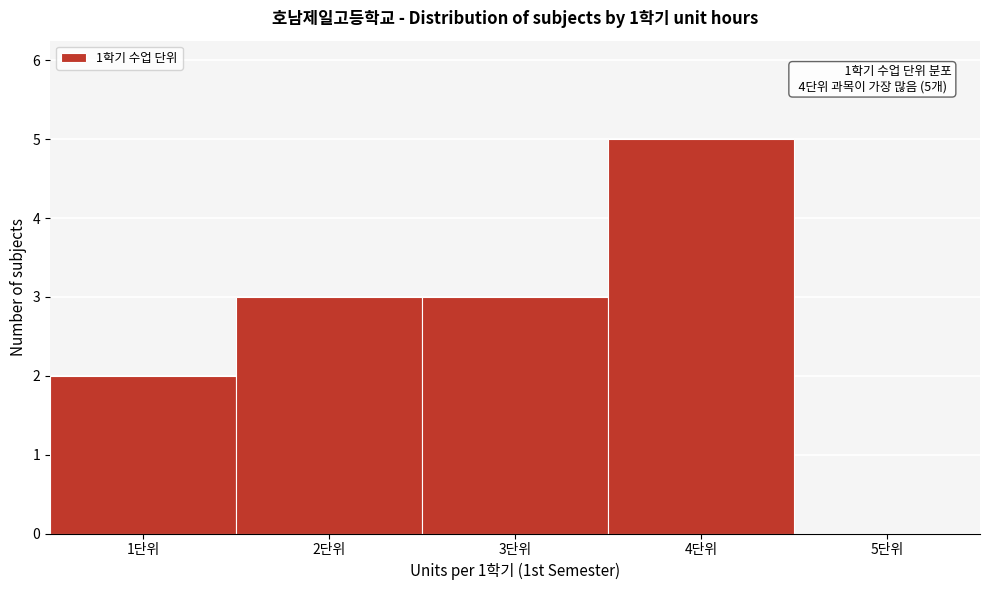

Which range on the x-axis has the tallest bar?

3.5 to 4.5